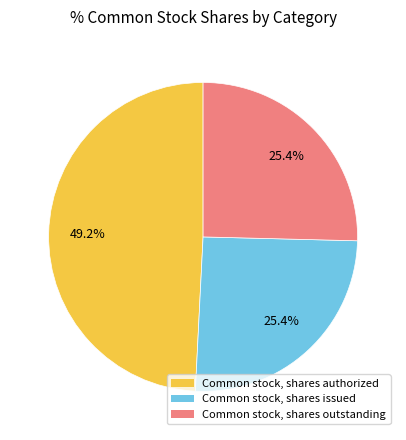

Does any single category account for the majority?

No